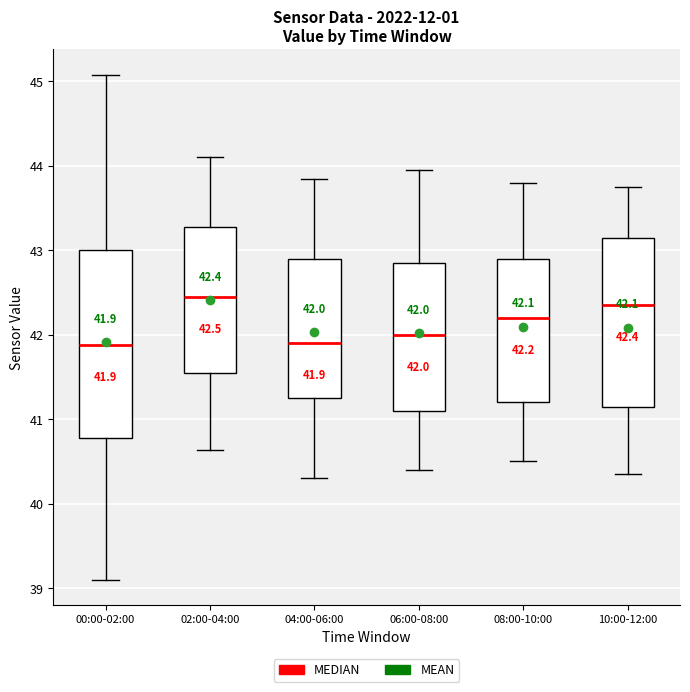

Which box has the highest median line?

02:00-04:00